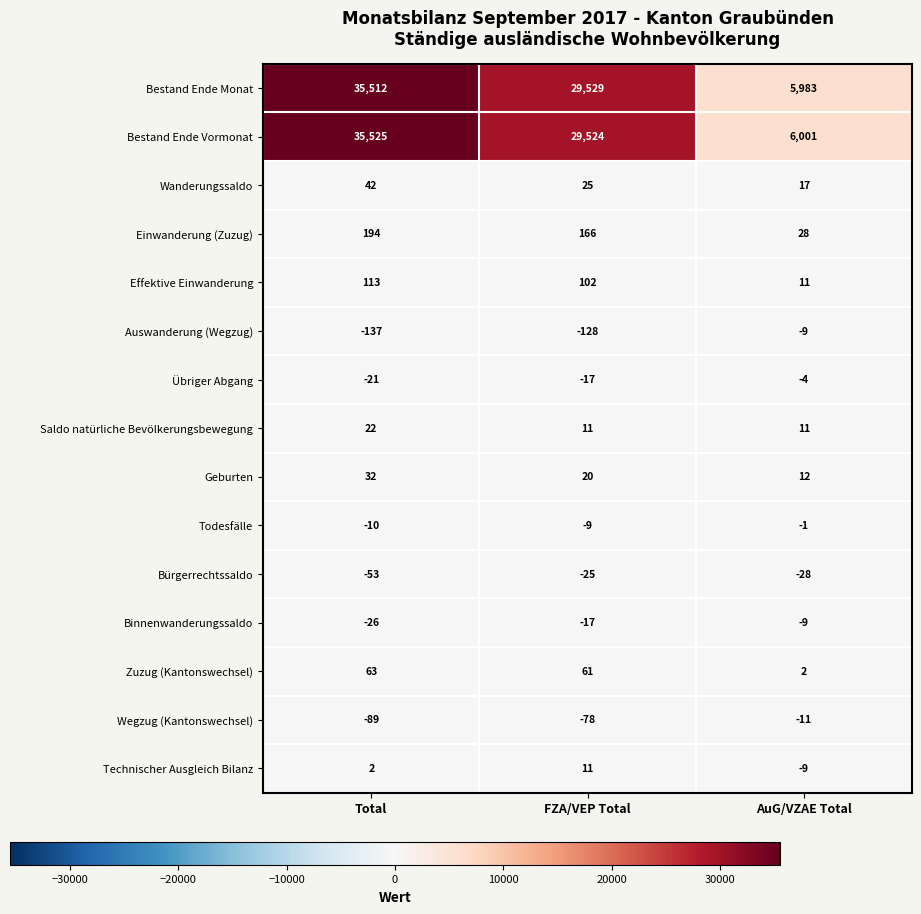

What is the minimum value for Technischer Ausgleich Bilanz?

-9